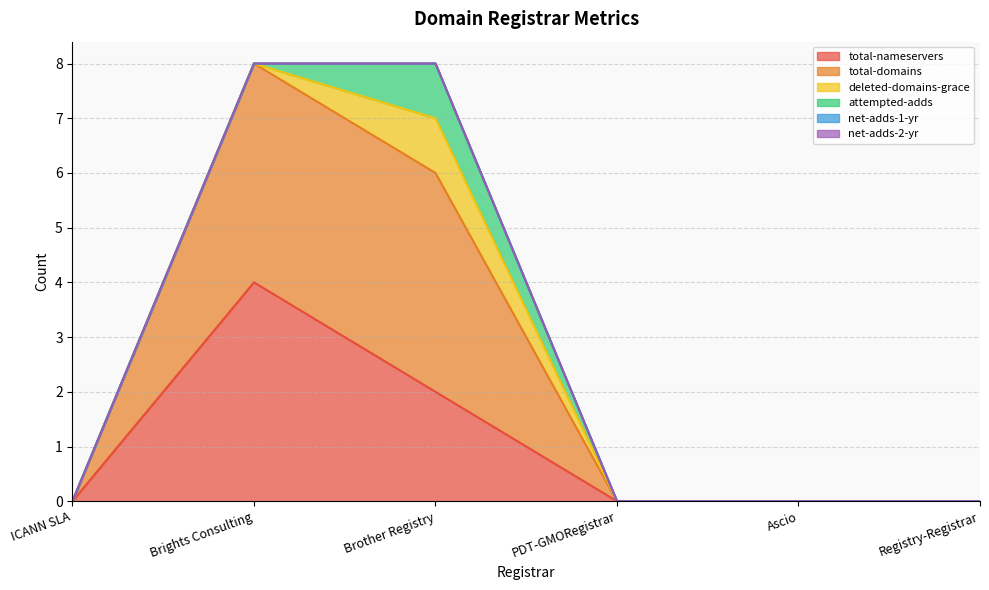

True or false: net-adds-2-yr has a value of 0 at Brights Consulting.

True